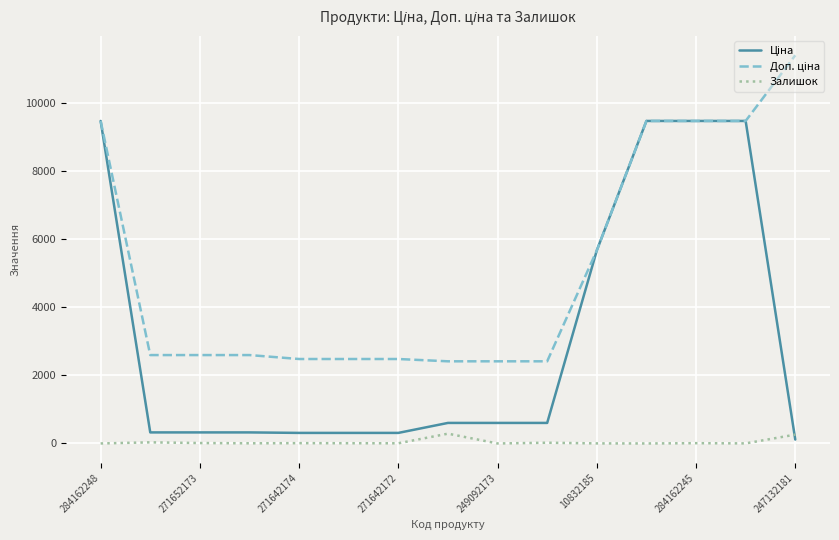

What is the maximum value shown in the chart?

11410.0